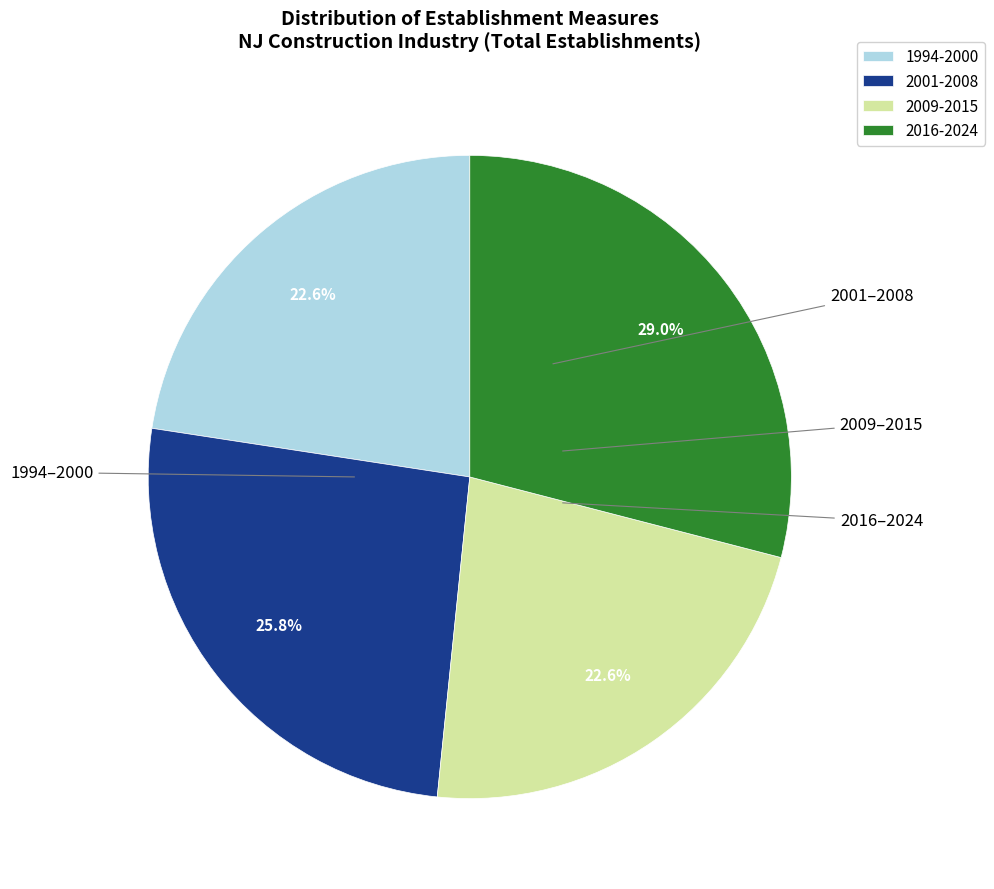

How many slices are in this pie chart?

4